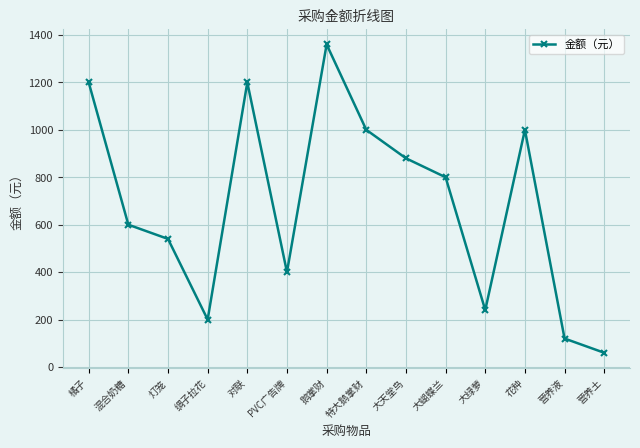

What is the difference between the second highest and second lowest values?

1080